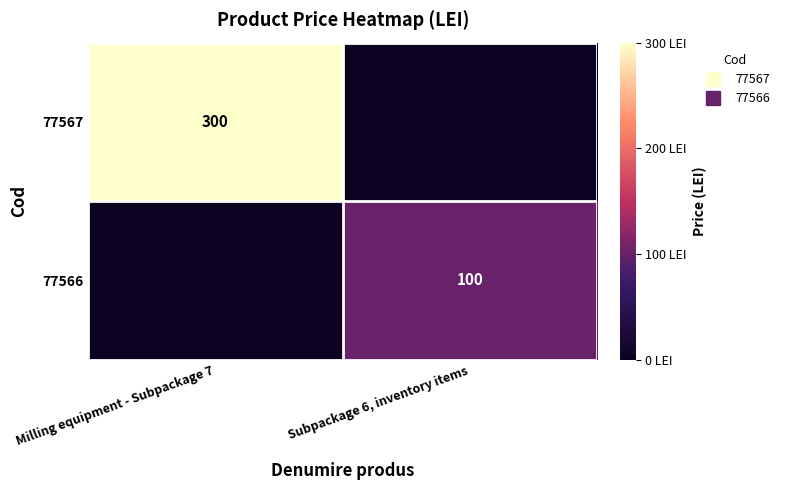

What is the spread (max minus min) of values at Subpackage 6, inventory items?

100